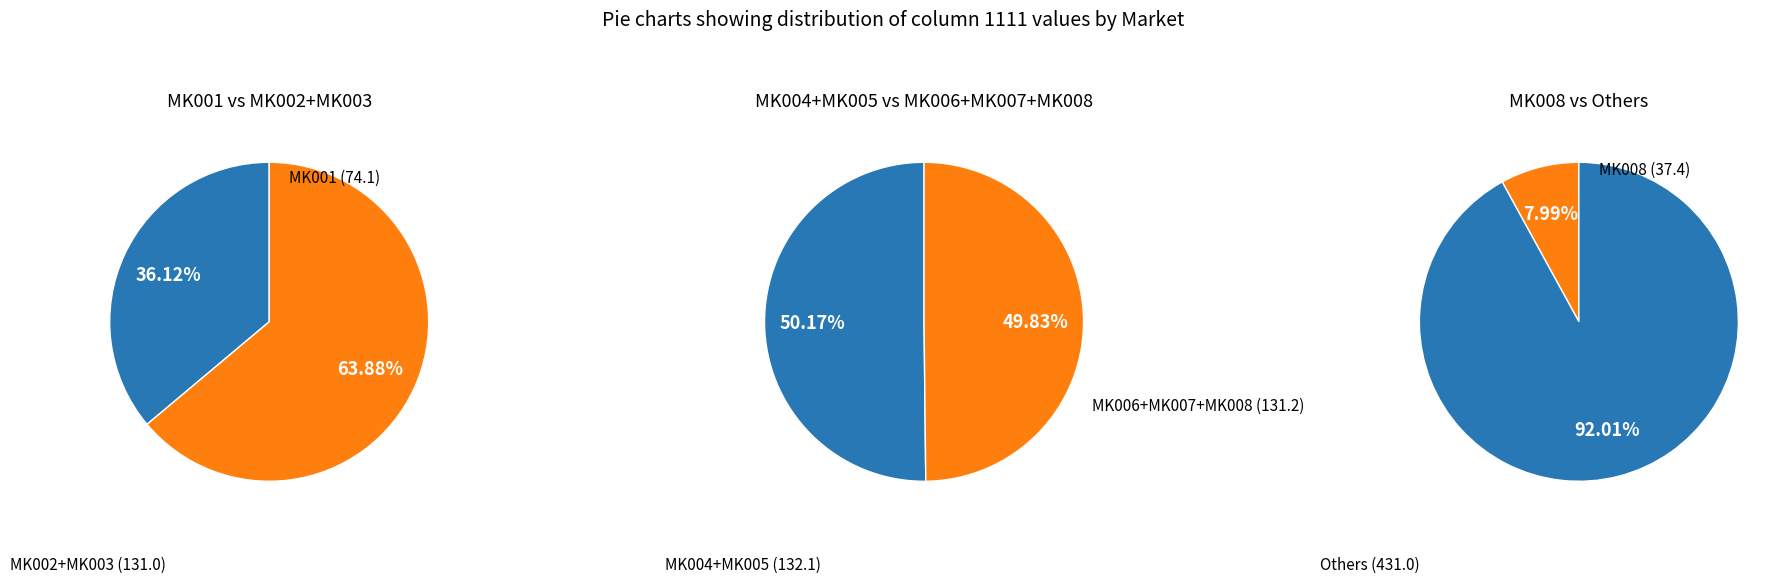

Which has a higher value, MK007 or MK006?

MK006